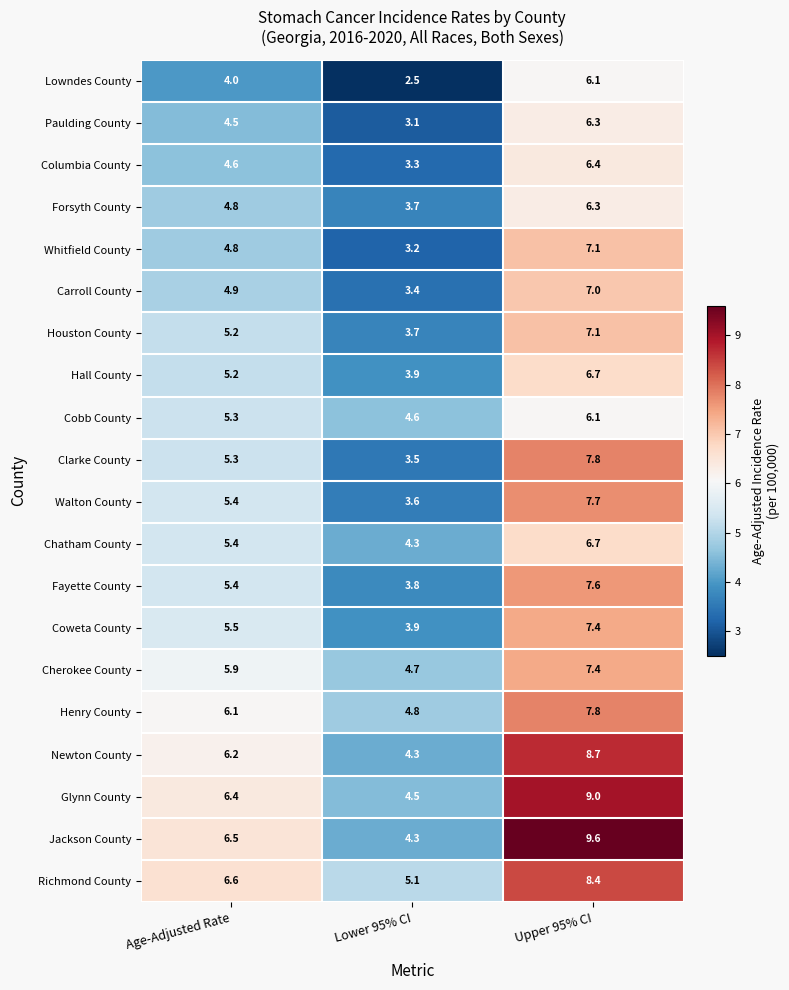

At which category is the sum across all series the highest?

Upper 95% CI